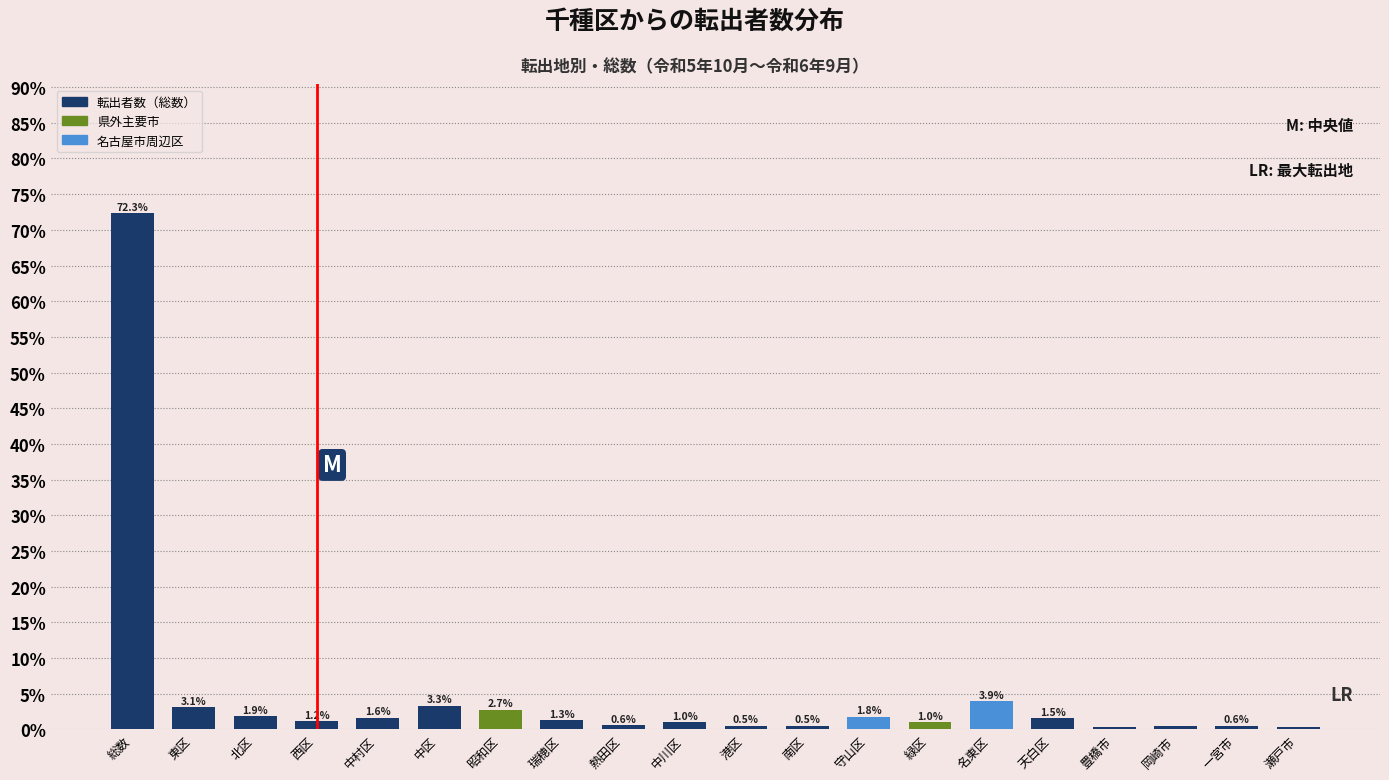

What is the difference between the maximum and minimum values?

72.0